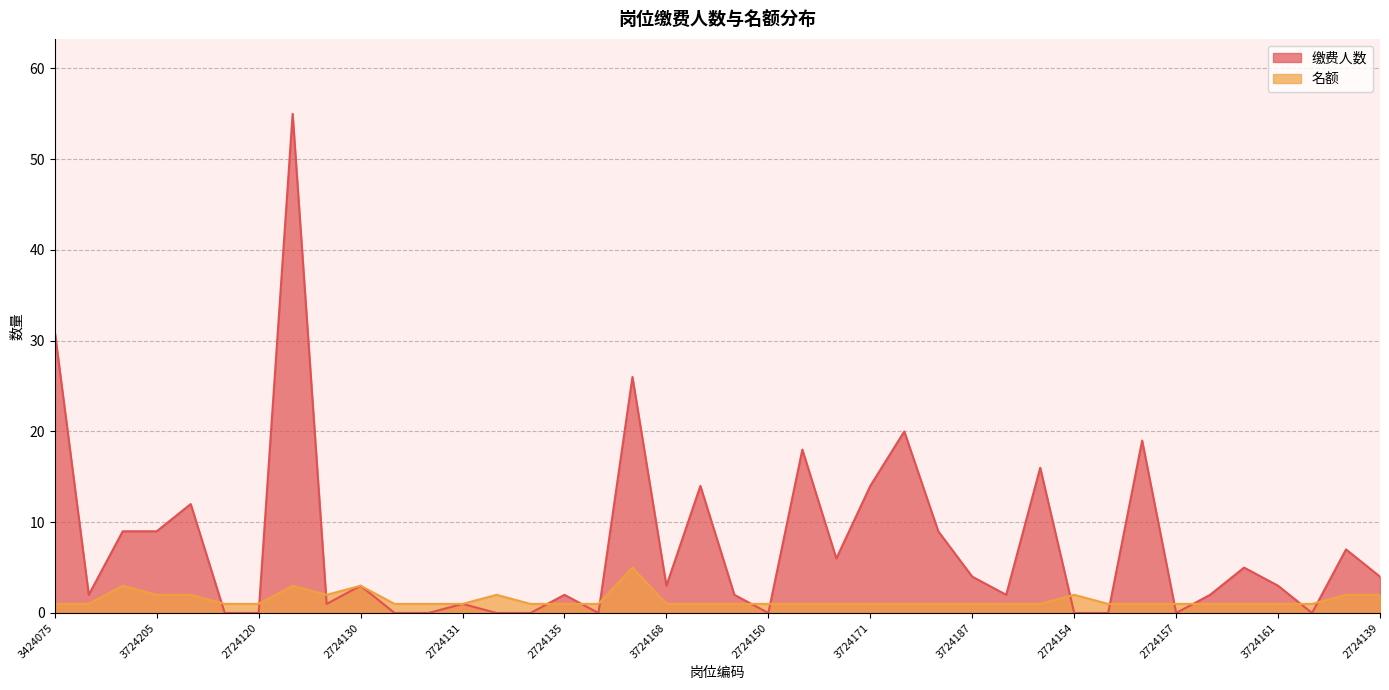

How many lines are shown in the chart?

2